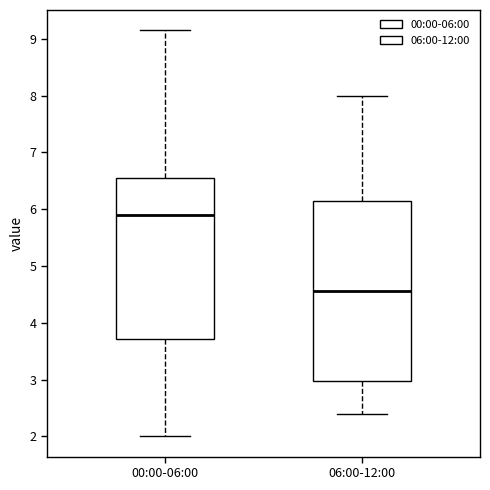

Reading left to right, read every box against the y-axis: the position of its median line, the range the box covers, and the ends of its whiskers. The values are not printed on the chart, so give them approximately, as read against the axis.

00:00-06:00: median 5.9, box 3.7 to 6.6, whiskers 2.0 to 9.2
06:00-12:00: median 4.6, box 3.0 to 6.2, whiskers 2.4 to 8.0